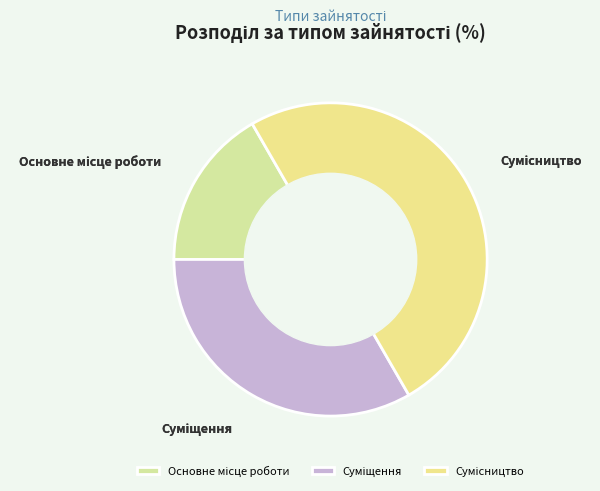

How many slices are in this pie chart?

3